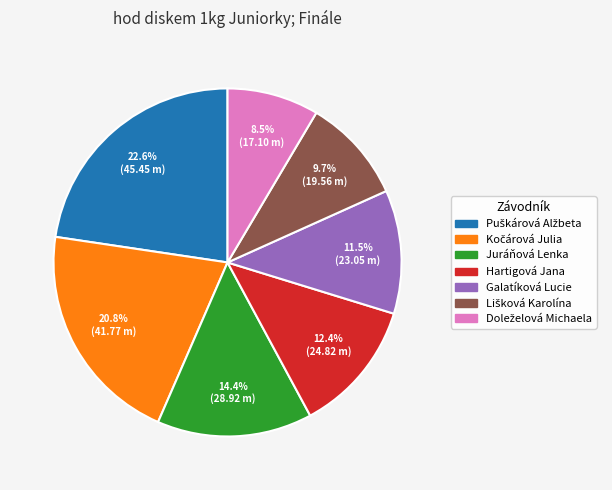

What portion of the pie excludes Hartigová Jana?

87.6%